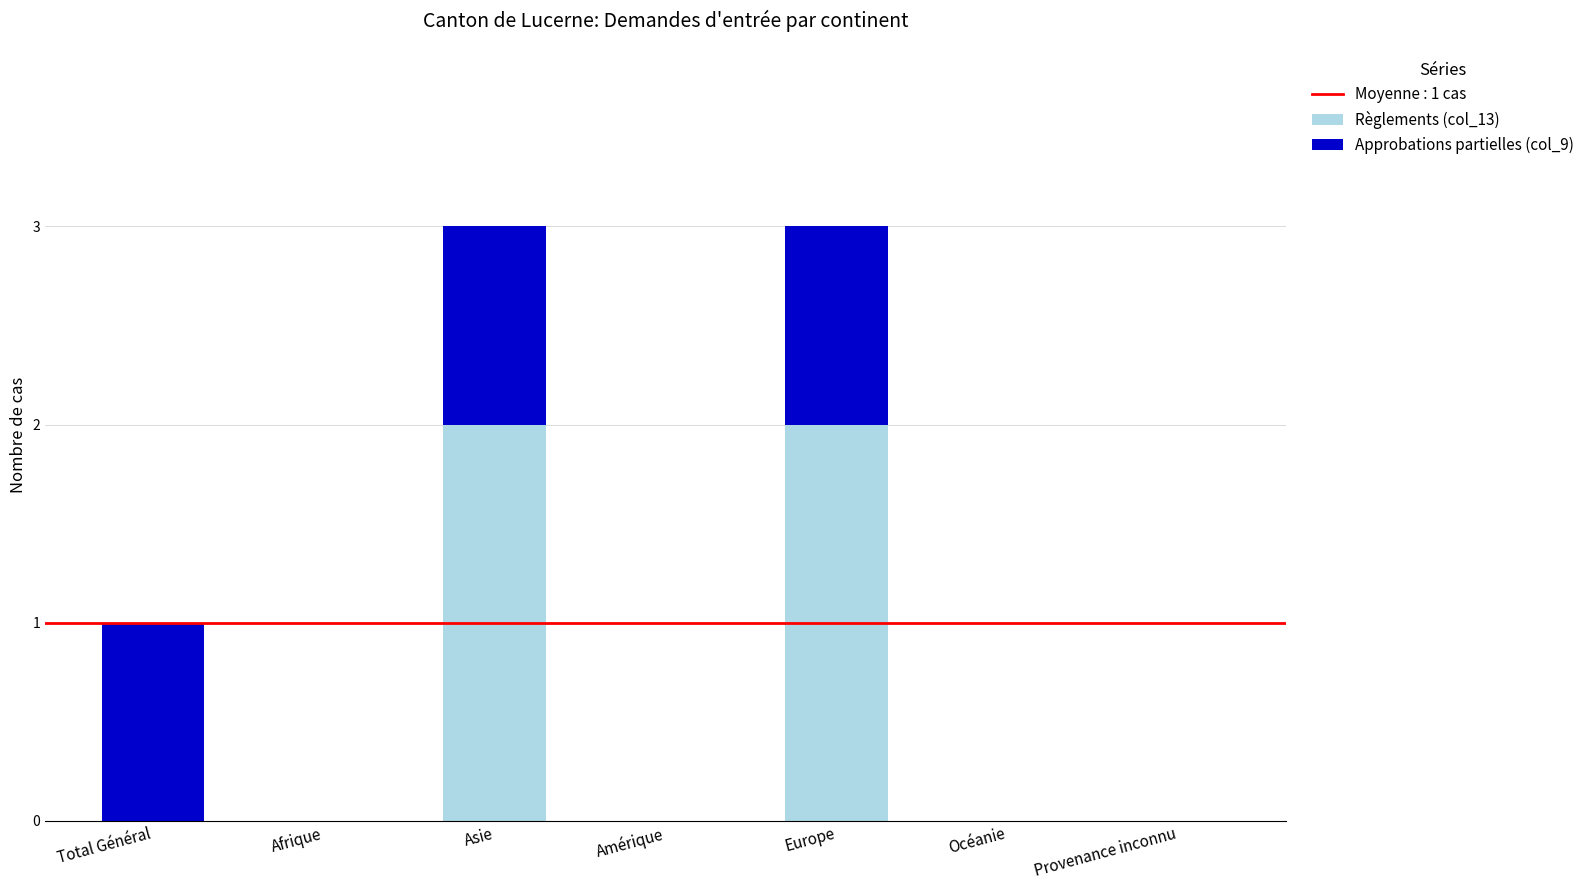

True or false: Règlements (col_13) has a value of 2 at Asie.

True